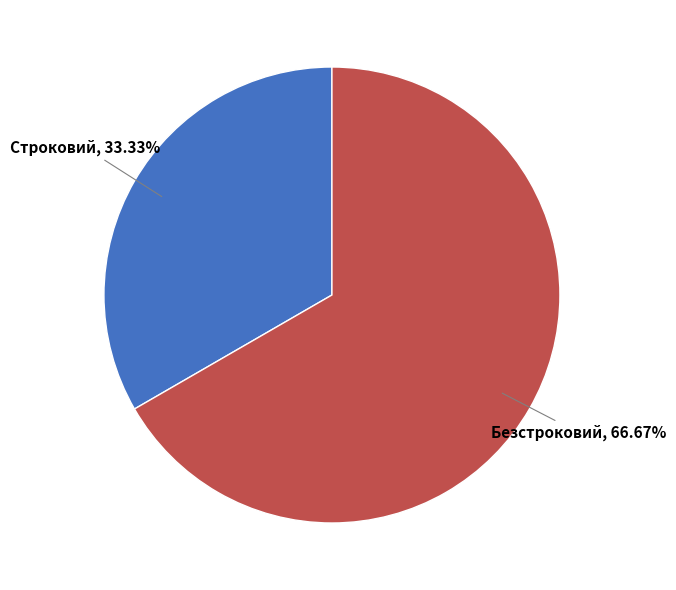

Does any single category account for the majority?

Yes